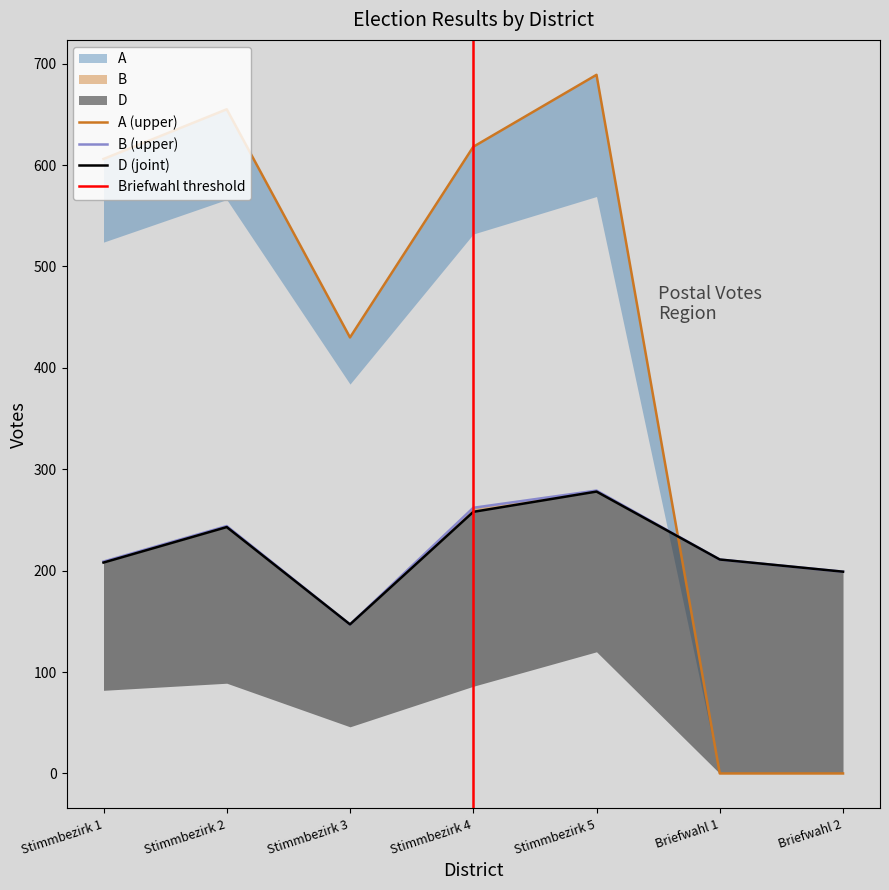

Rank the series at Stimmbezirk 2 from lowest to highest value.

D, B, A